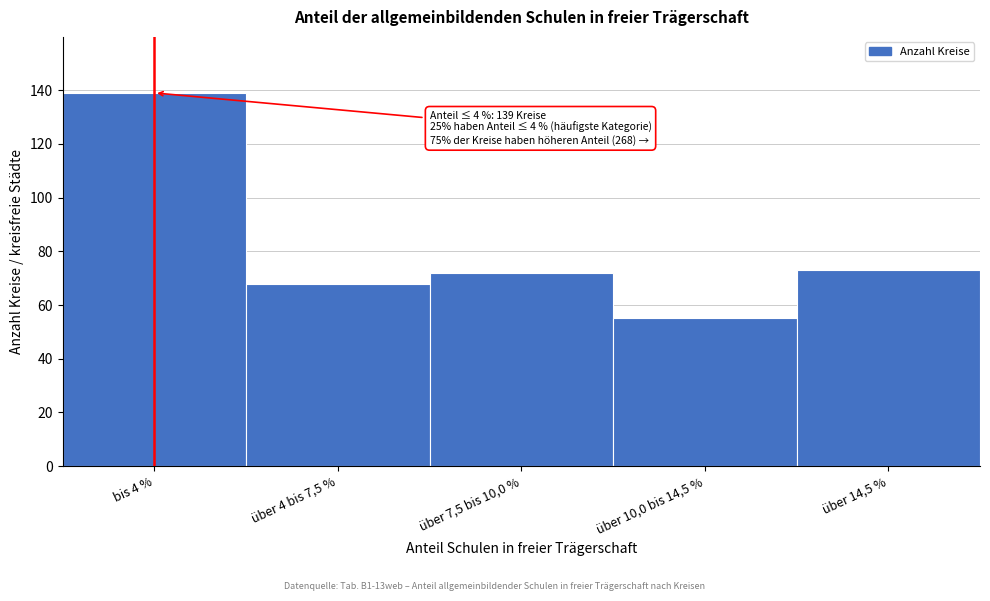

Reading left to right, extract all data points from this chart.

bis 4 %=139	über 4 bis 7,5 %=68	über 7,5 bis 10,0 %=72	über 10,0 bis 14,5 %=55	über 14,5 %=73